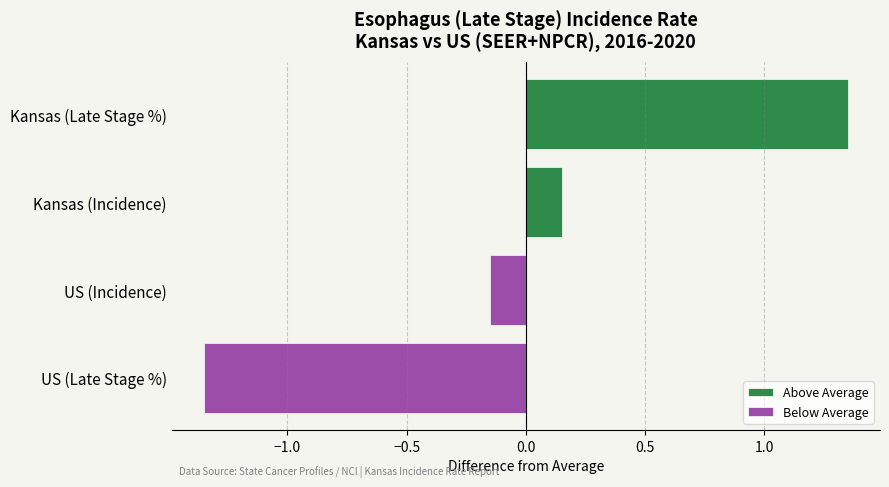

The Above Average series shows 2.1 at Kansas (Late Stage %). True or false?

False